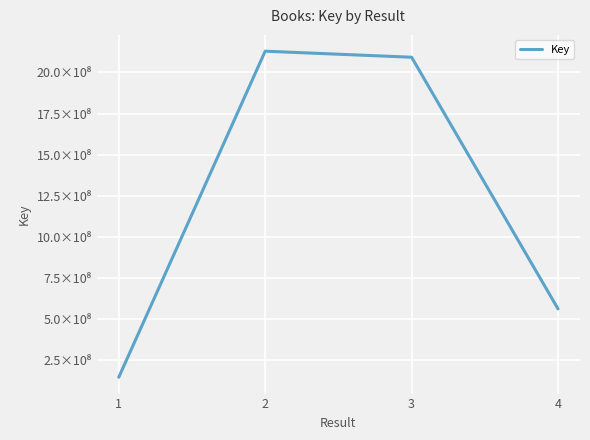

Does the chart display data point markers on the line(s)?

No